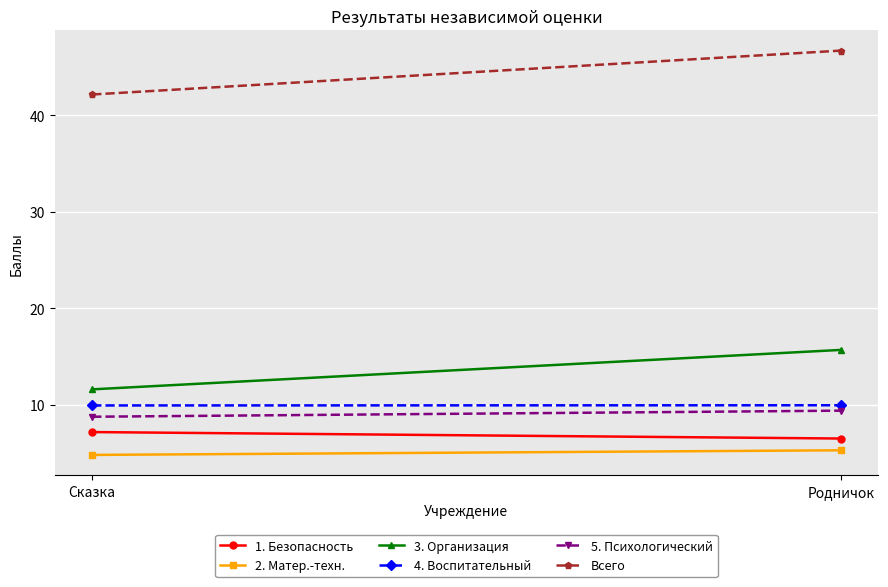

Which has a higher value, Сказка or Родничок?

Сказка